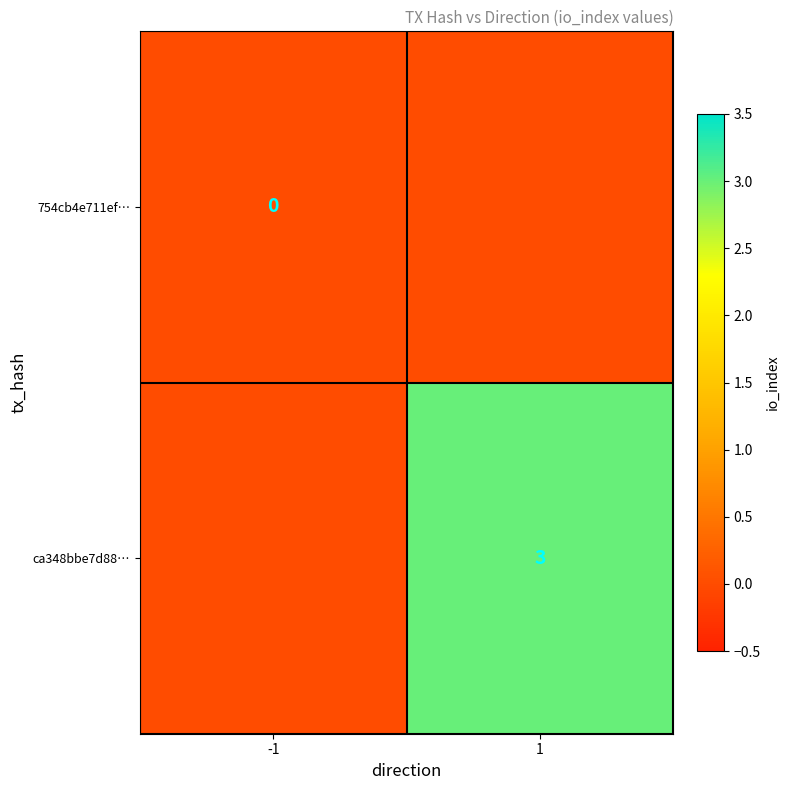

The value of ca348bbe7d88… at 1 is 3. True or false?

True